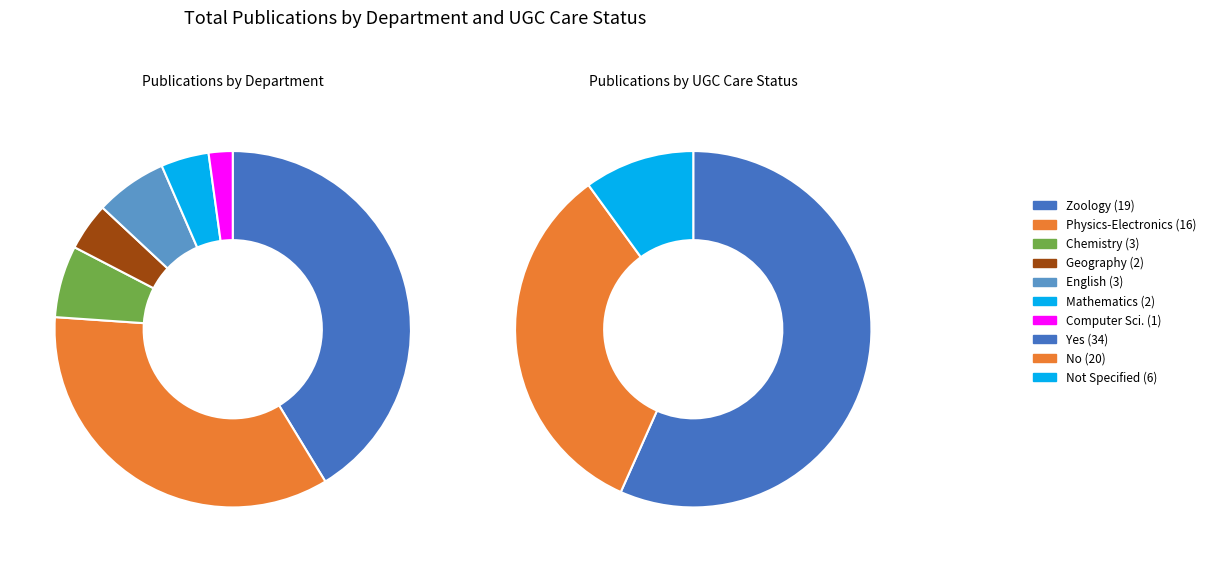

Does any single category account for the majority?

No